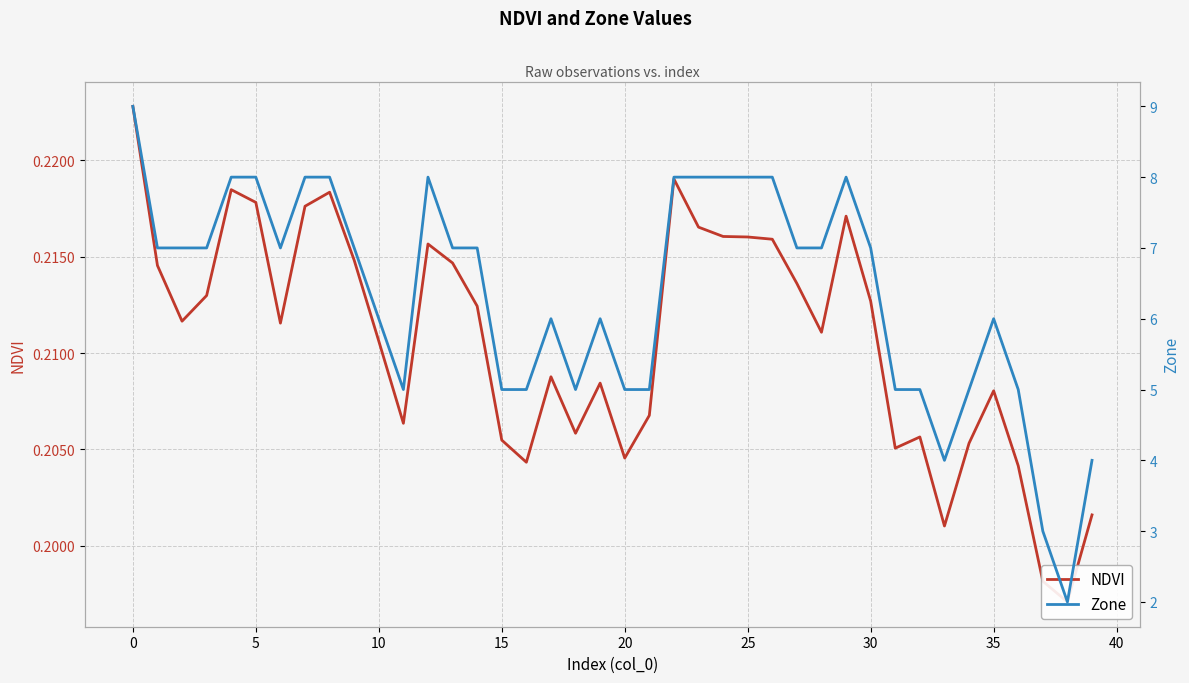

What is the label of the 26th point from the left?

25